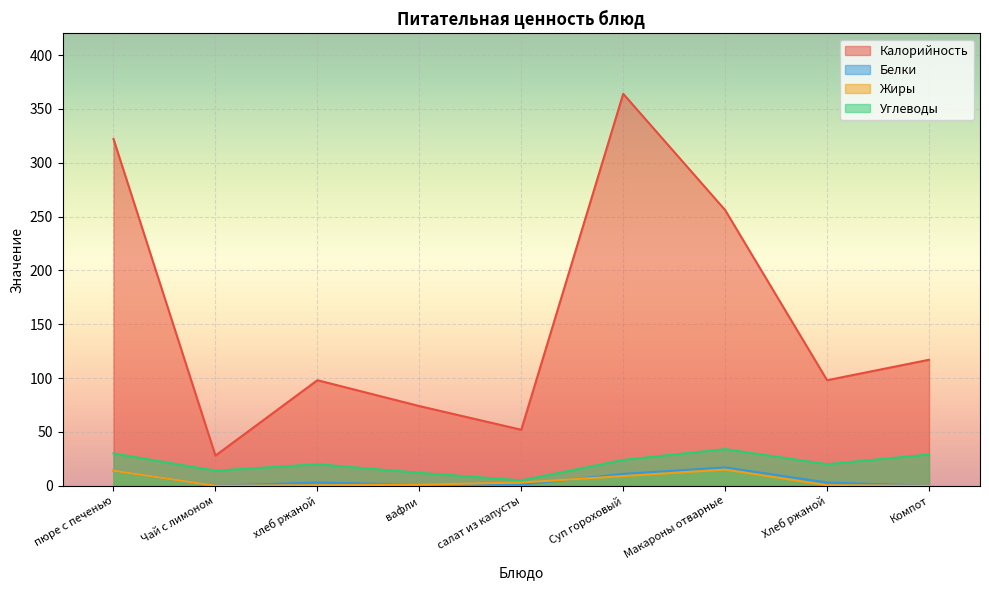

What is the difference between the highest and lowest values at Суп гороховый?

355.0